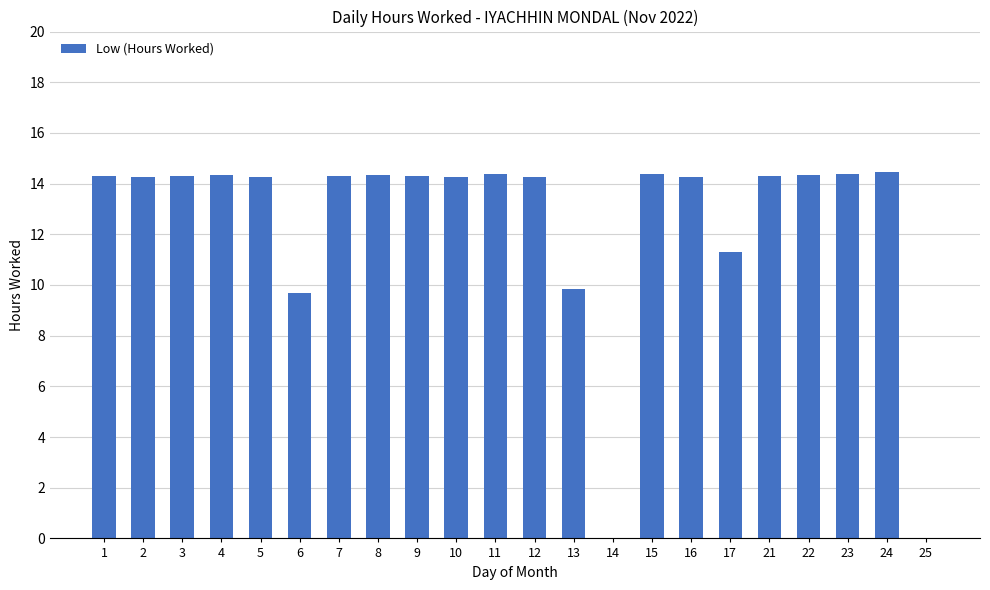

The value at 15 is 14.4. True or false?

True